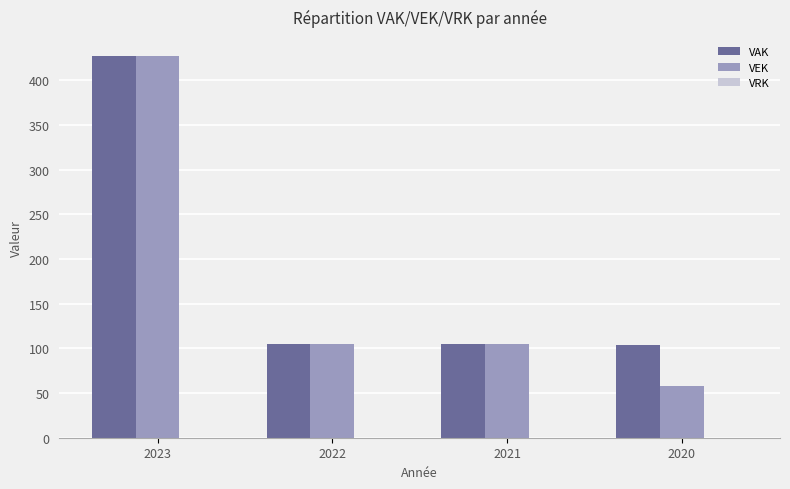

How many bars are there in total?

8